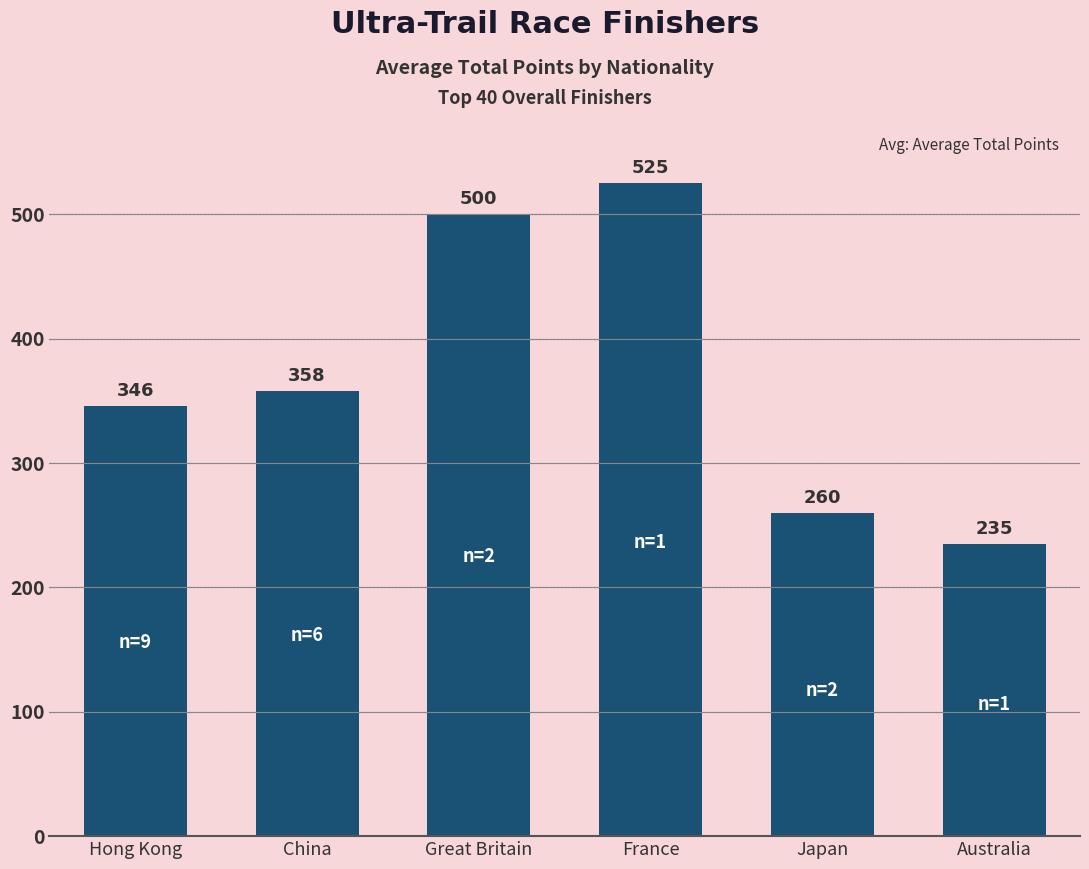

What is the label of the 1st bar from the right?

Australia